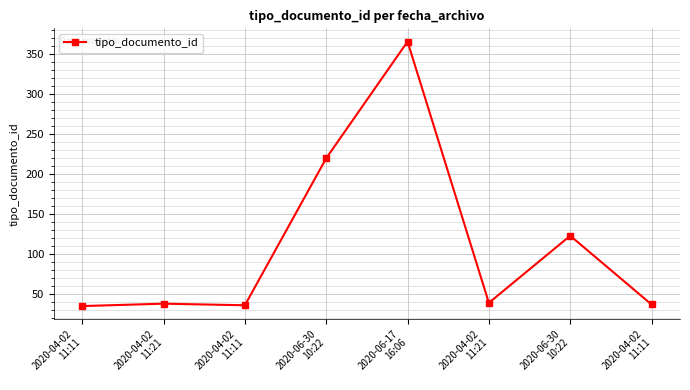

Reading left to right, list all the values displayed in this chart.

35	38	36	220	366	39	123	37